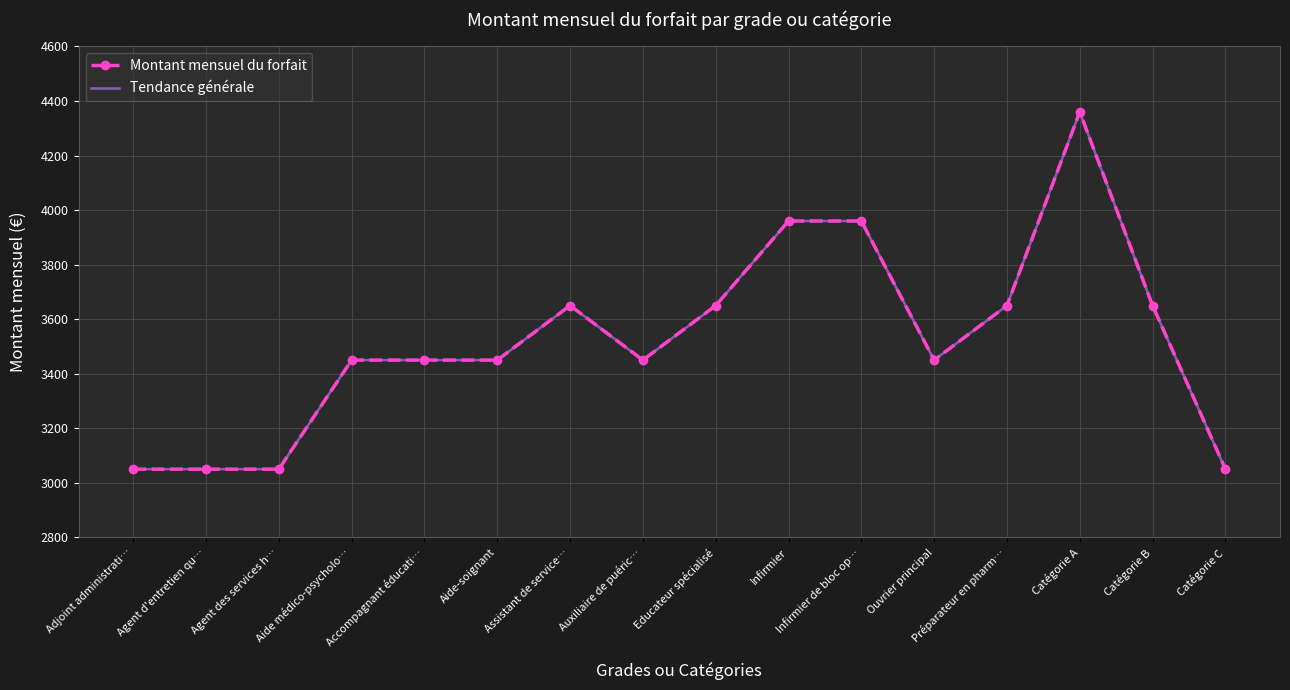

Between Infirmier and Ouvrier principal, which is larger?

Infirmier